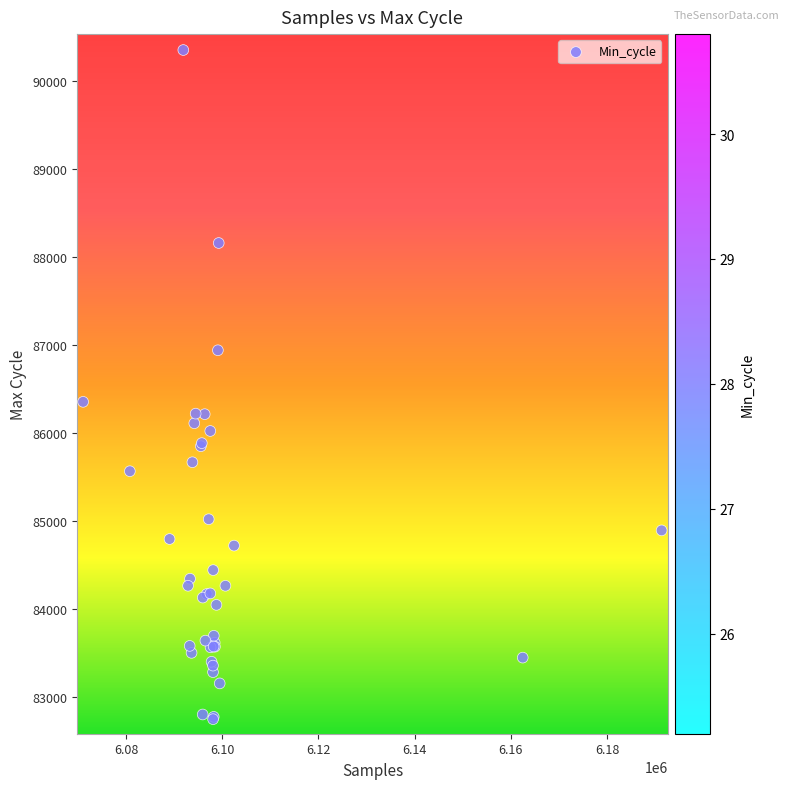

What Y value in the scatter plot is closest to 86547?

86351